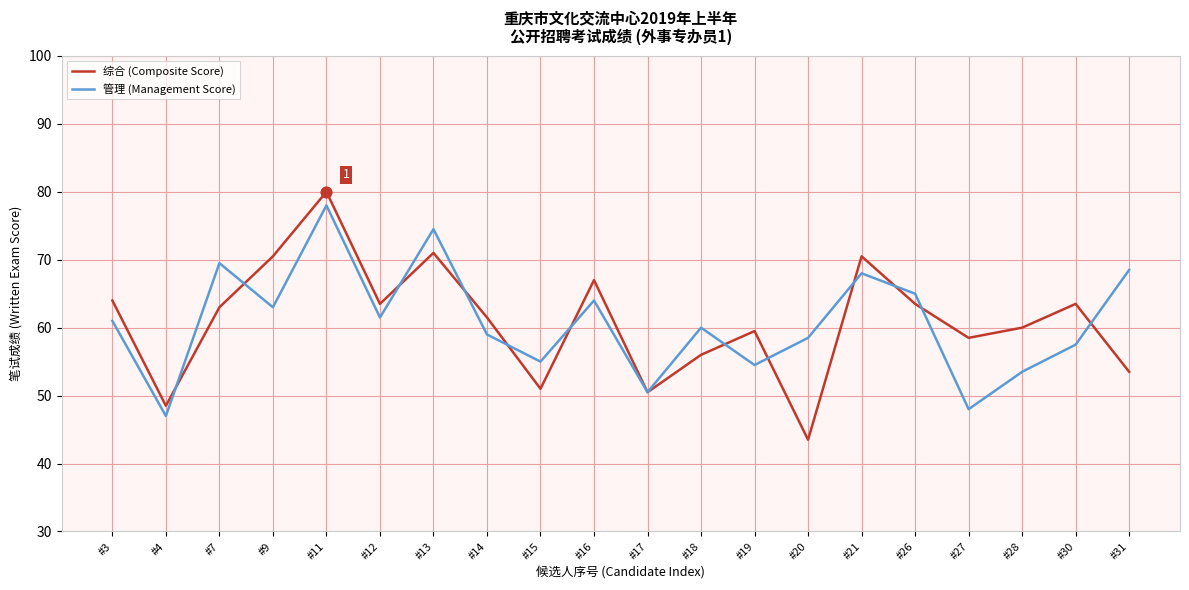

Which series has the largest range (max minus min)?

综合 (Composite Score)